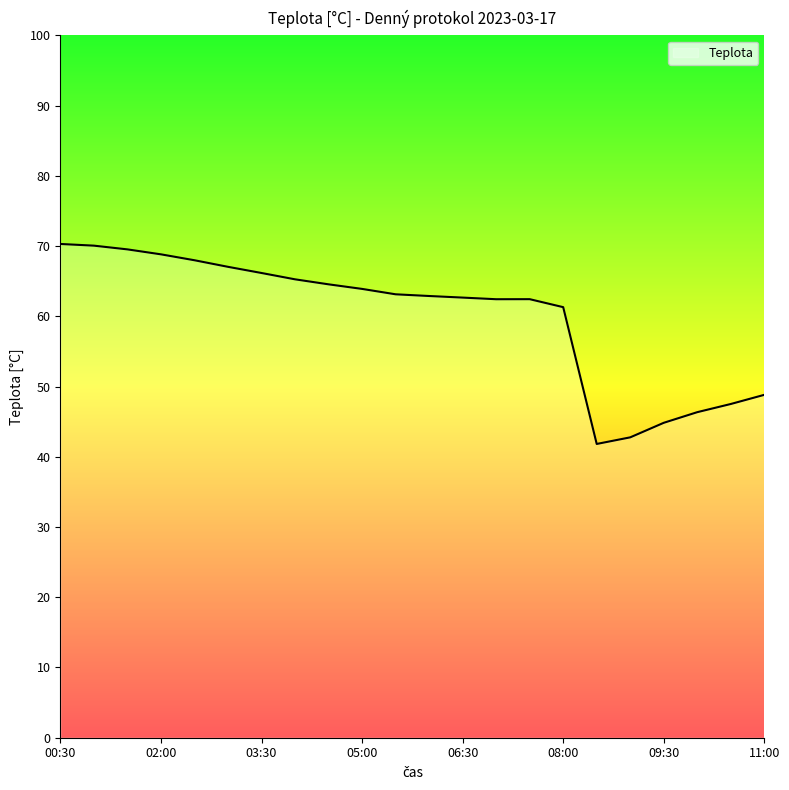

What is the difference between the maximum and minimum values?

28.5